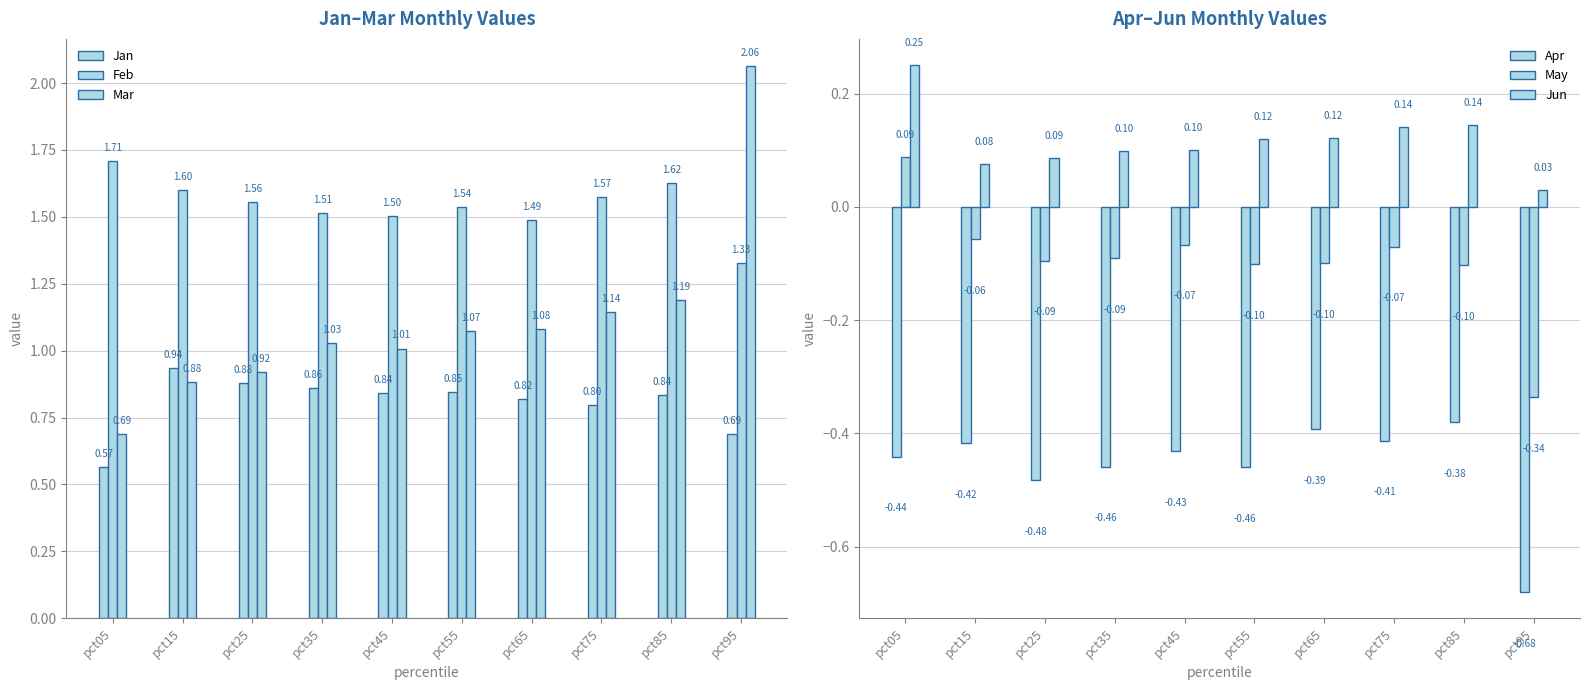

Reading left to right, list all the values displayed in this chart.

Jan: pct05=0.6	pct15=0.9	pct25=0.9	pct35=0.9	pct45=0.8	pct55=0.8	pct65=0.8	pct75=0.8	pct85=0.8	pct95=0.7
Feb: pct05=1.7	pct15=1.6	pct25=1.6	pct35=1.5	pct45=1.5	pct55=1.5	pct65=1.5	pct75=1.6	pct85=1.6	pct95=1.3
Mar: pct05=0.7	pct15=0.9	pct25=0.9	pct35=1.0	pct45=1.0	pct55=1.1	pct65=1.1	pct75=1.1	pct85=1.2	pct95=2.1
Apr: pct05=-0.4	pct15=-0.4	pct25=-0.5	pct35=-0.5	pct45=-0.4	pct55=-0.5	pct65=-0.4	pct75=-0.4	pct85=-0.4	pct95=-0.7
May: pct05=0.1	pct15=-0.1	pct25=-0.1	pct35=-0.1	pct45=-0.1	pct55=-0.1	pct65=-0.1	pct75=-0.1	pct85=-0.1	pct95=-0.3
Jun: pct05=0.3	pct15=0.1	pct25=0.1	pct35=0.1	pct45=0.1	pct55=0.1	pct65=0.1	pct75=0.1	pct85=0.1	pct95=0.0